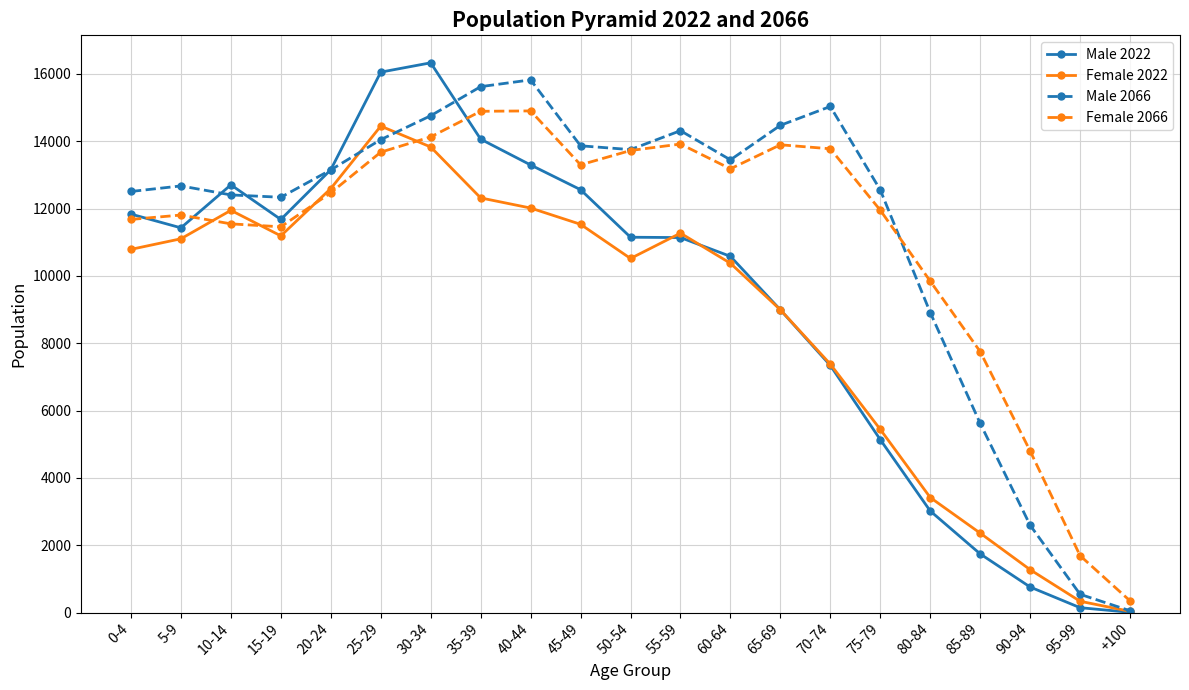

At which category is the sum across all series the highest?

30-34